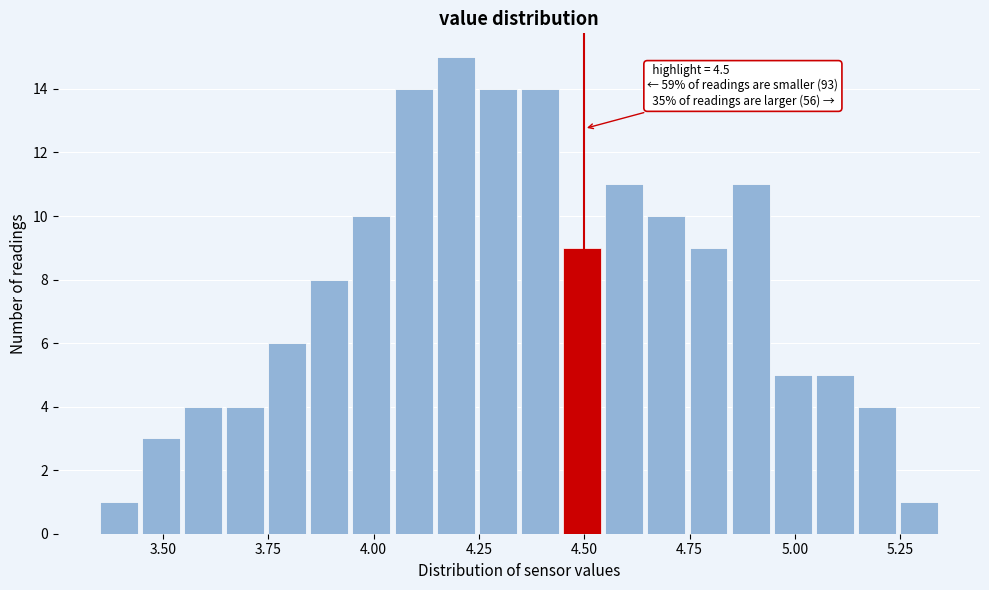

Read against the x-axis, roughly where is the centre of the tallest bar?

4.20